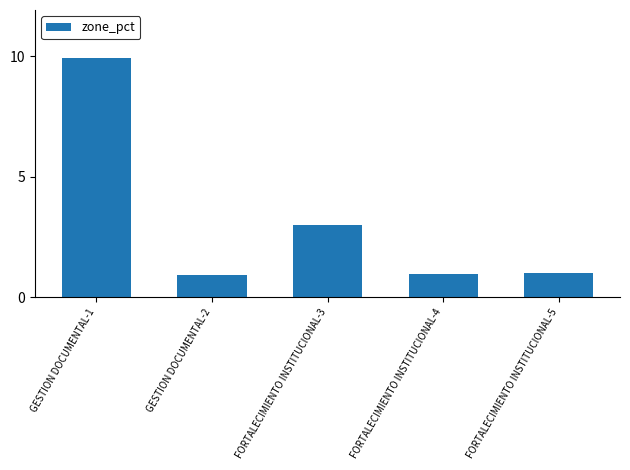

Between GESTION DOCUMENTAL-1 and FORTALECIMIENTO INSTITUCIONAL-4, which is larger?

GESTION DOCUMENTAL-1